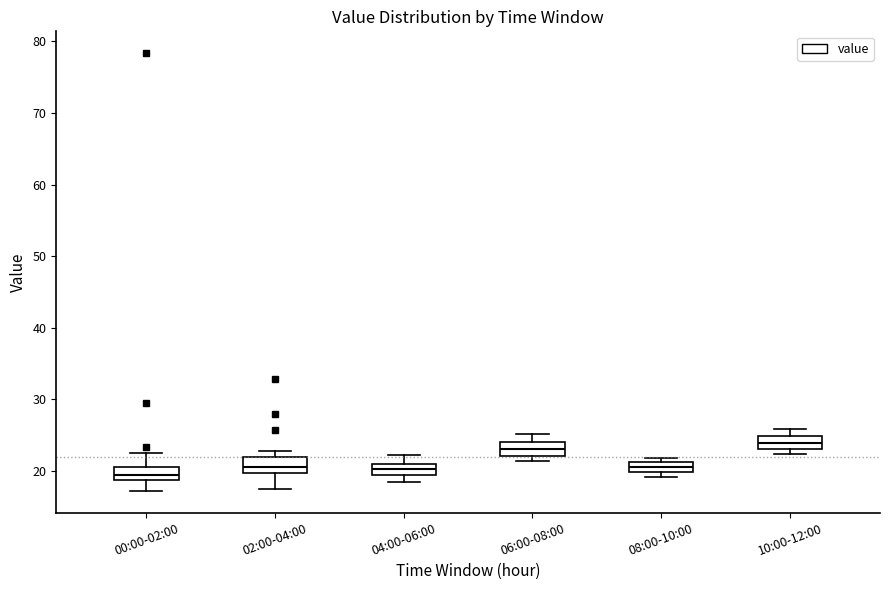

Where is the upper edge of the box for 08:00-10:00 on the y-axis? The values are not printed on the chart, so give them approximately, as read against the axis.

21